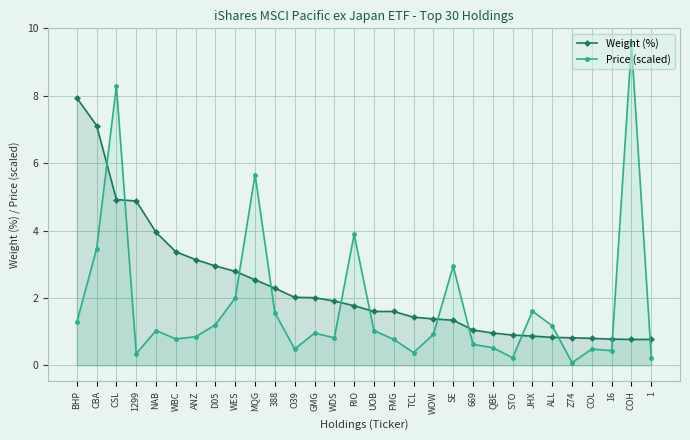

List the series in order of their peak value, highest first.

Price (scaled), Weight (%)